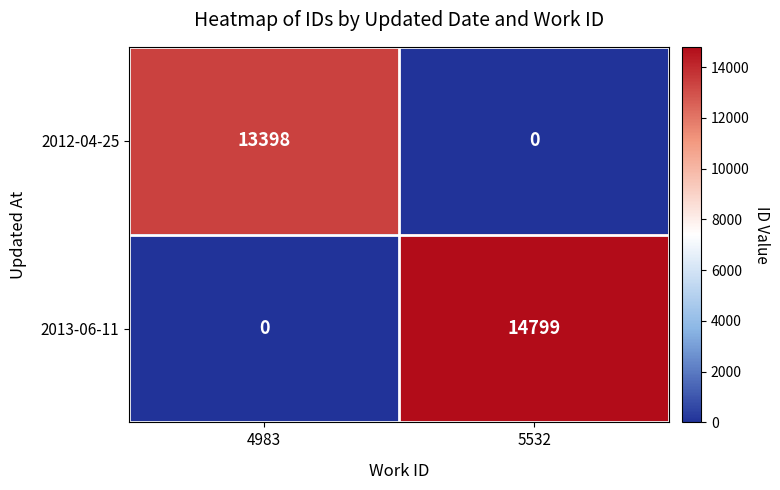

What is the sum of all 2012-04-25 values?

13398